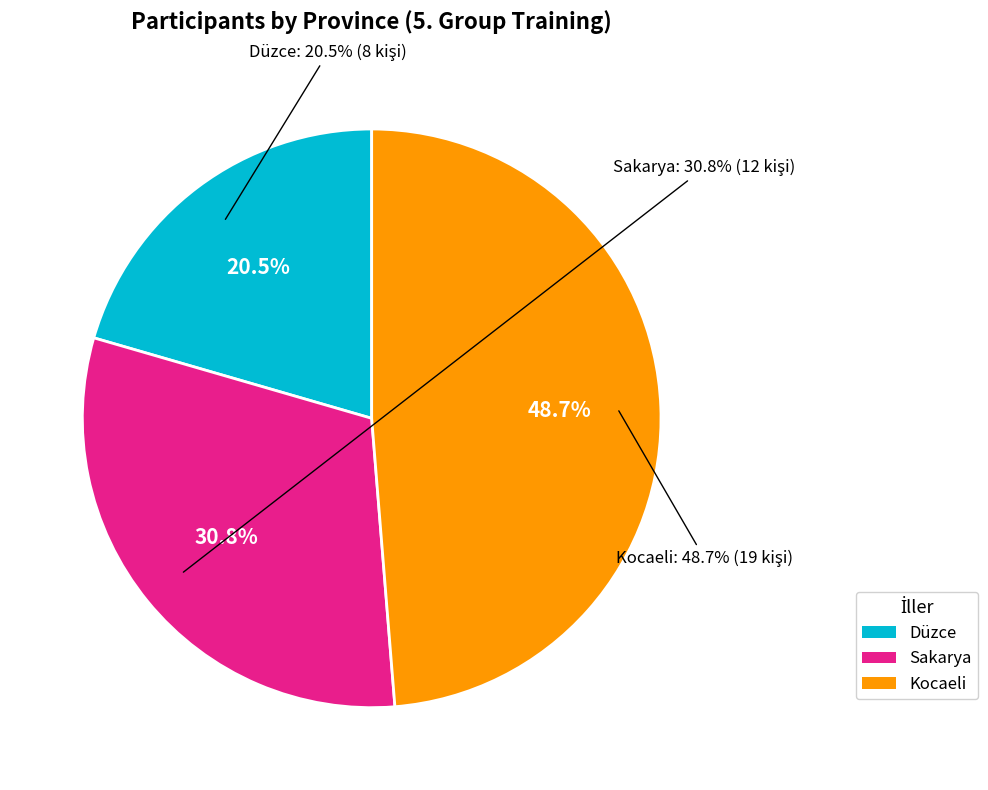

Between Düzce and Sakarya, which is larger?

Sakarya